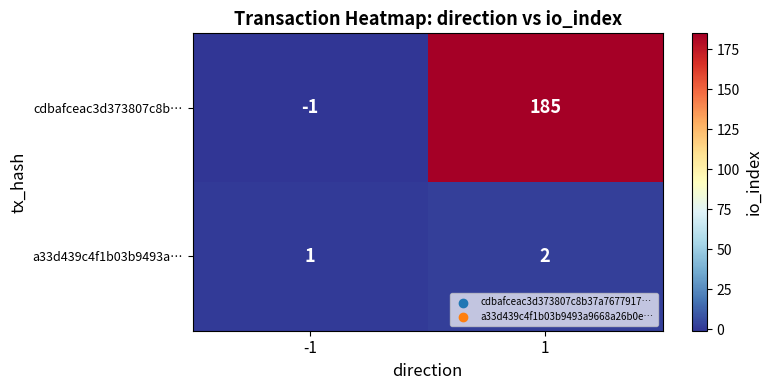

Which category has the highest value across all series?

1